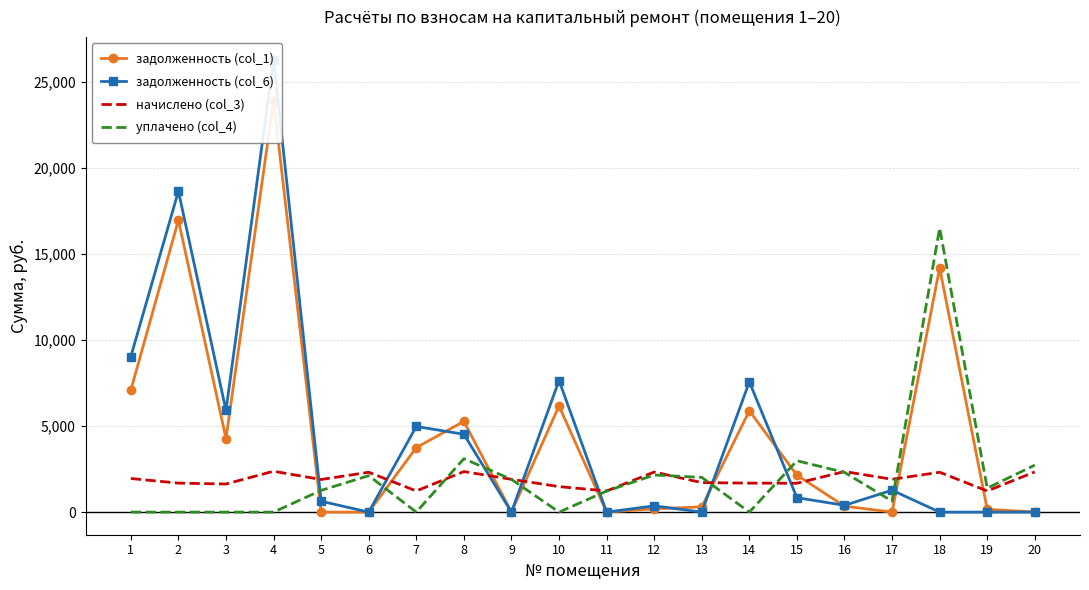

What is the total value across all series at 19?

2780.4